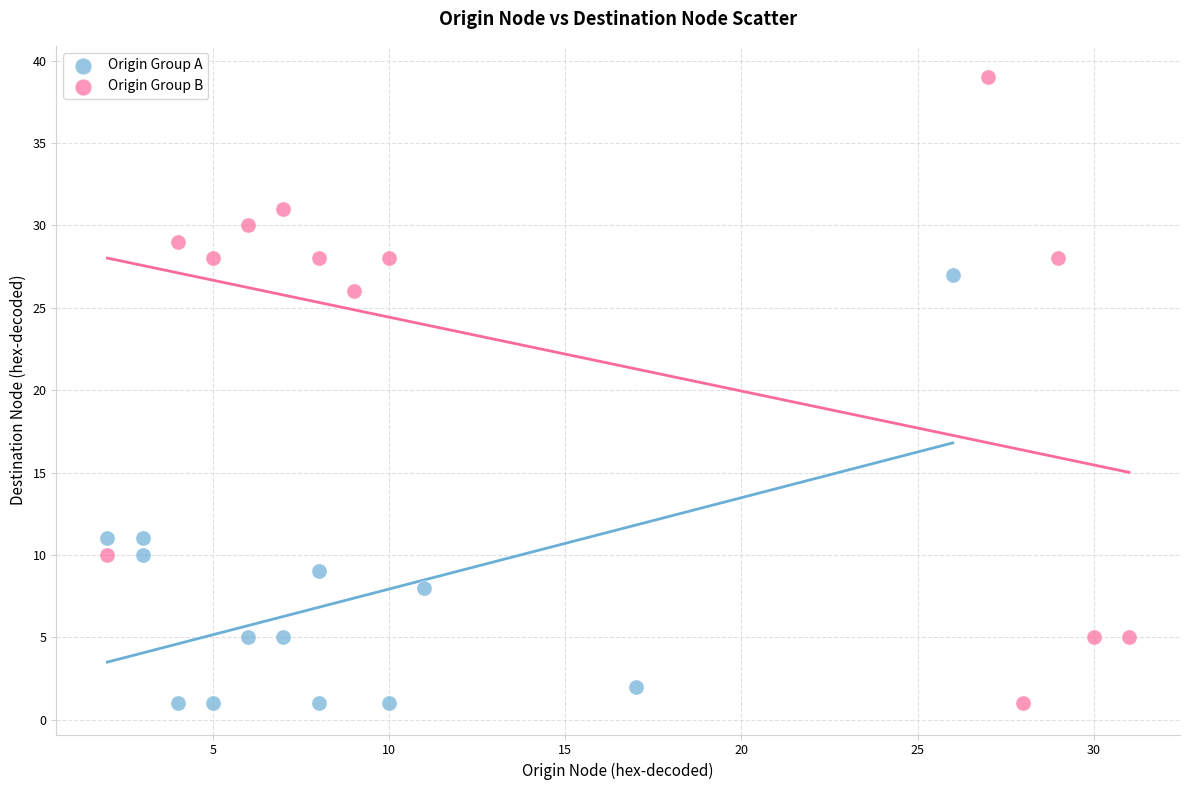

Which series has the largest Y range (max minus min)?

Origin Group B